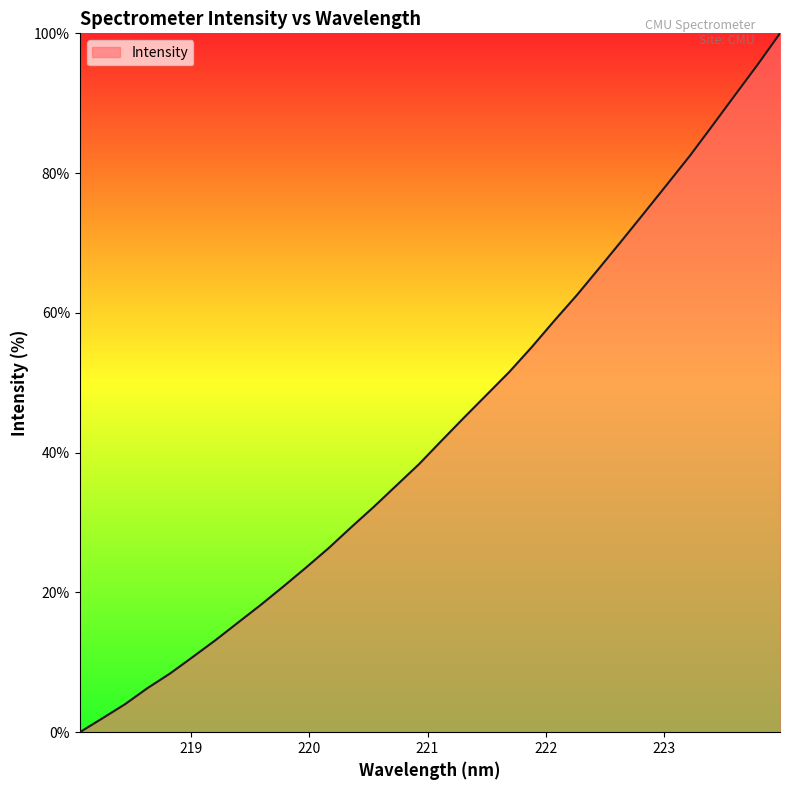

What is the maximum value shown in the chart?

100.0